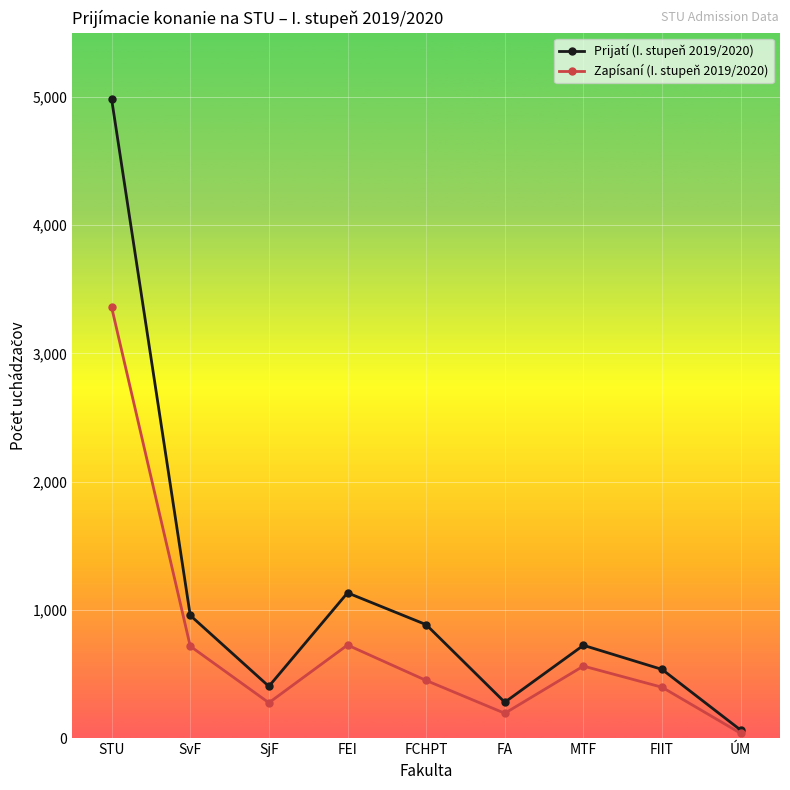

What is the label of the 8th point from the right?

SvF